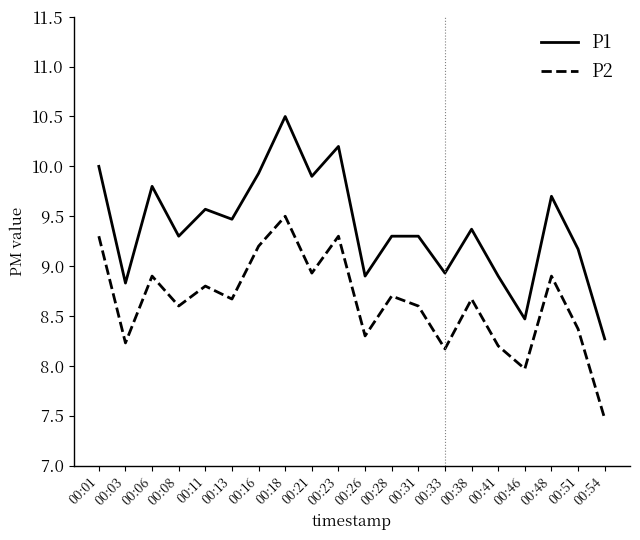

What is the difference between the second highest and second lowest values in the P1 series?

1.7